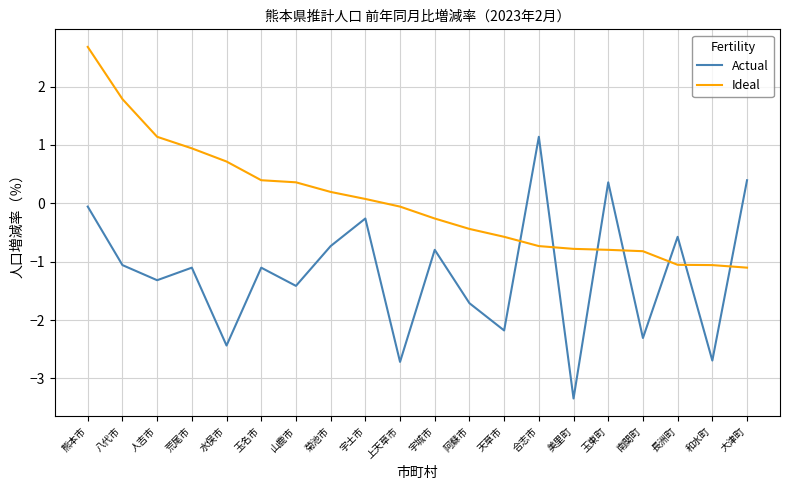

Reading left to right, list all the values displayed in this chart.

Actual: 熊本市=-0.1	八代市=-1.1	人吉市=-1.3	荒尾市=-1.1	水俣市=-2.4	玉名市=-1.1	山鹿市=-1.4	菊池市=-0.7	宇土市=-0.3	上天草市=-2.7	宇城市=-0.8	阿蘇市=-1.7	天草市=-2.2	合志市=1.1	美里町=-3.3	玉東町=0.4	南関町=-2.3	長洲町=-0.6	和水町=-2.7	大津町=0.4
Ideal: 熊本市=2.7	八代市=1.8	人吉市=1.1	荒尾市=0.9	水俣市=0.7	玉名市=0.4	山鹿市=0.4	菊池市=0.2	宇土市=0.1	上天草市=-0.1	宇城市=-0.3	阿蘇市=-0.4	天草市=-0.6	合志市=-0.7	美里町=-0.8	玉東町=-0.8	南関町=-0.8	長洲町=-1.1	和水町=-1.1	大津町=-1.1